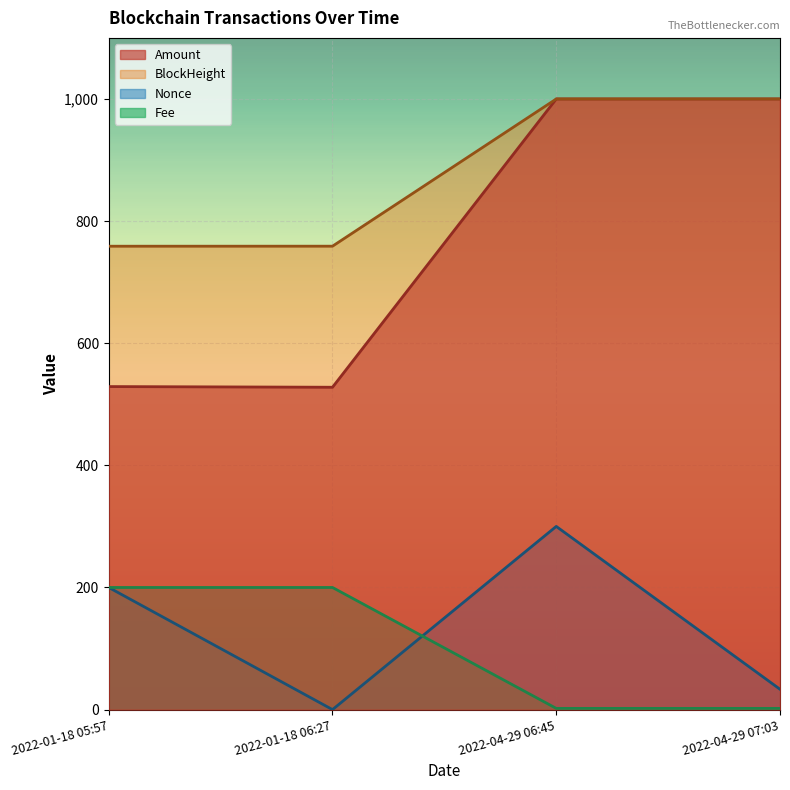

True or false: Nonce and BlockHeight cross at least once.

False